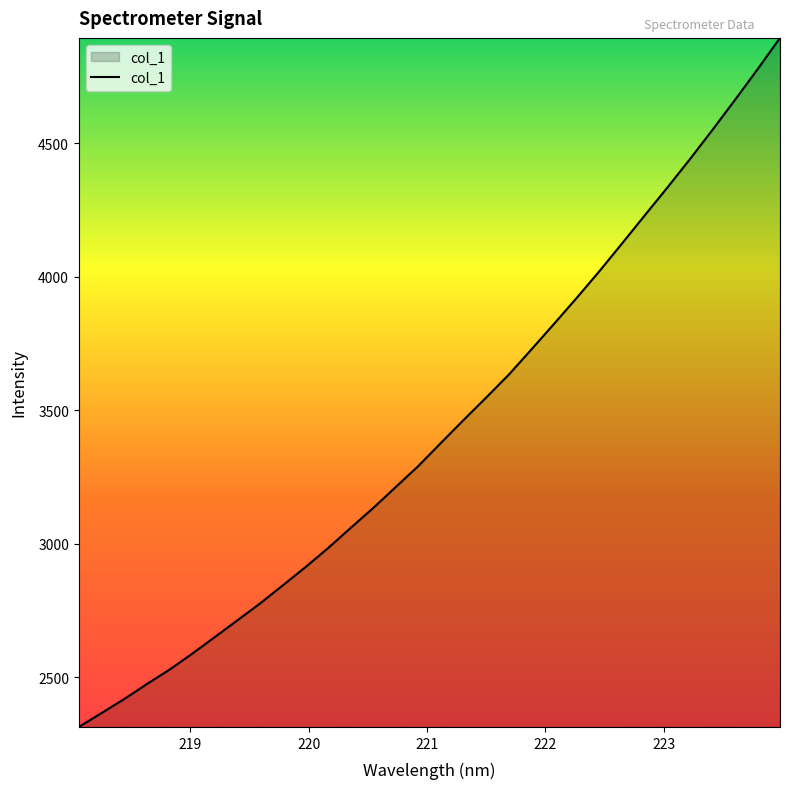

Reading right to left, what are all the values shown in this chart?

4895.1	4776.7	4661.9	4549.3	4439.2	4332.7	4228.6	4123.8	4020.0	3920.4	3823.4	3727.5	3633.1	3547.3	3463.0	3377.4	3290.7	3211.8	3132.9	3058.1	2982.4	2910.9	2842.9	2775.3	2712.2	2649.3	2586.9	2527.3	2473.3	2417.2	2364.7	2312.9